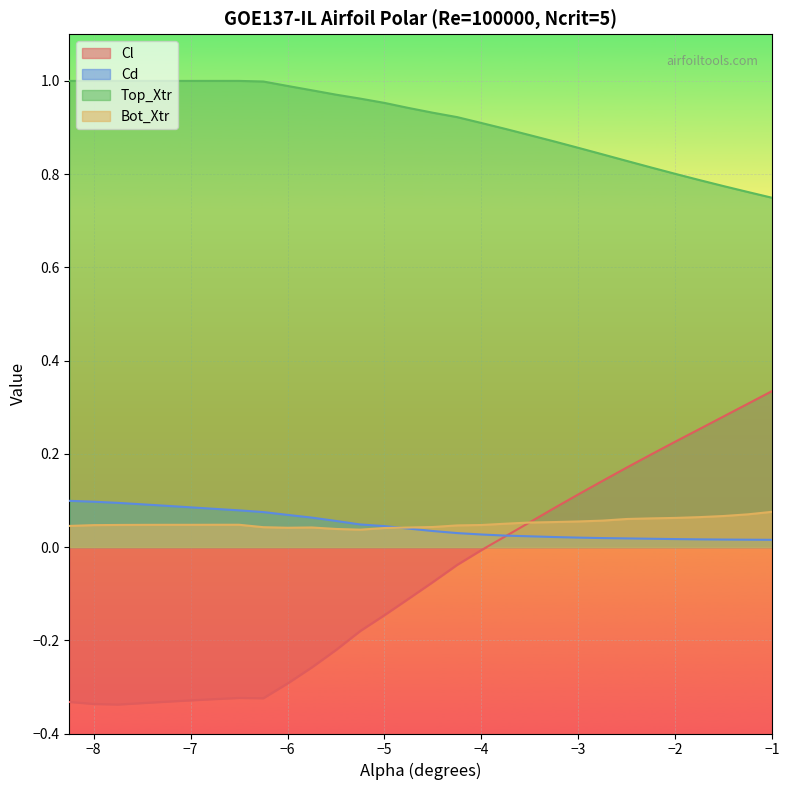

What is the minimum value shown in the chart?

-0.3